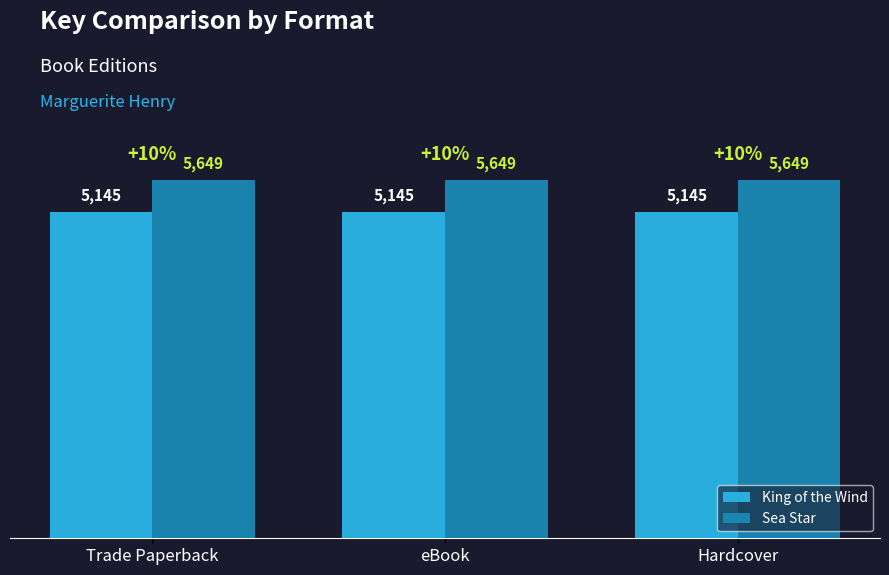

Are the bars horizontal?

No